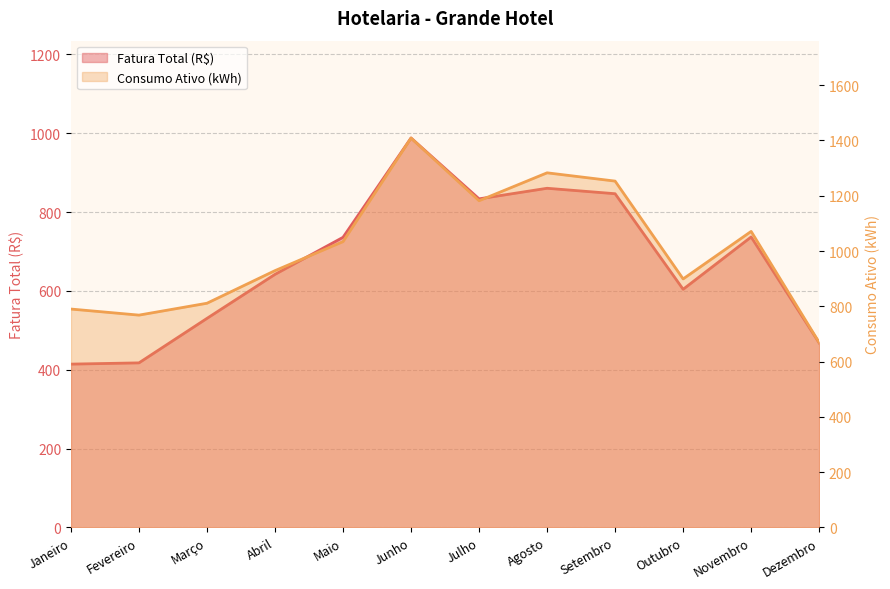

What is the label of the 2nd point from the right?

Novembro